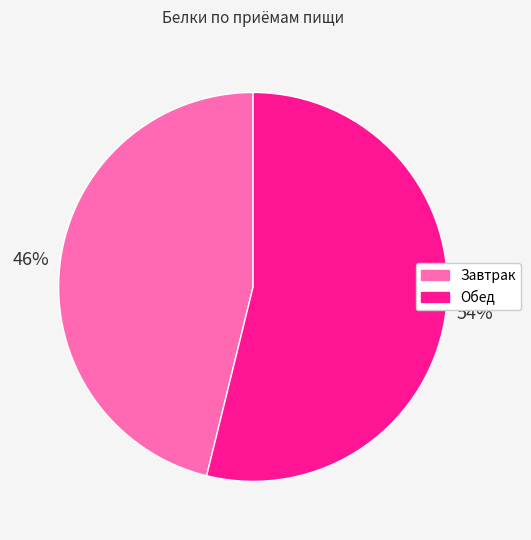

Which has a higher value, Обед or Завтрак?

Обед